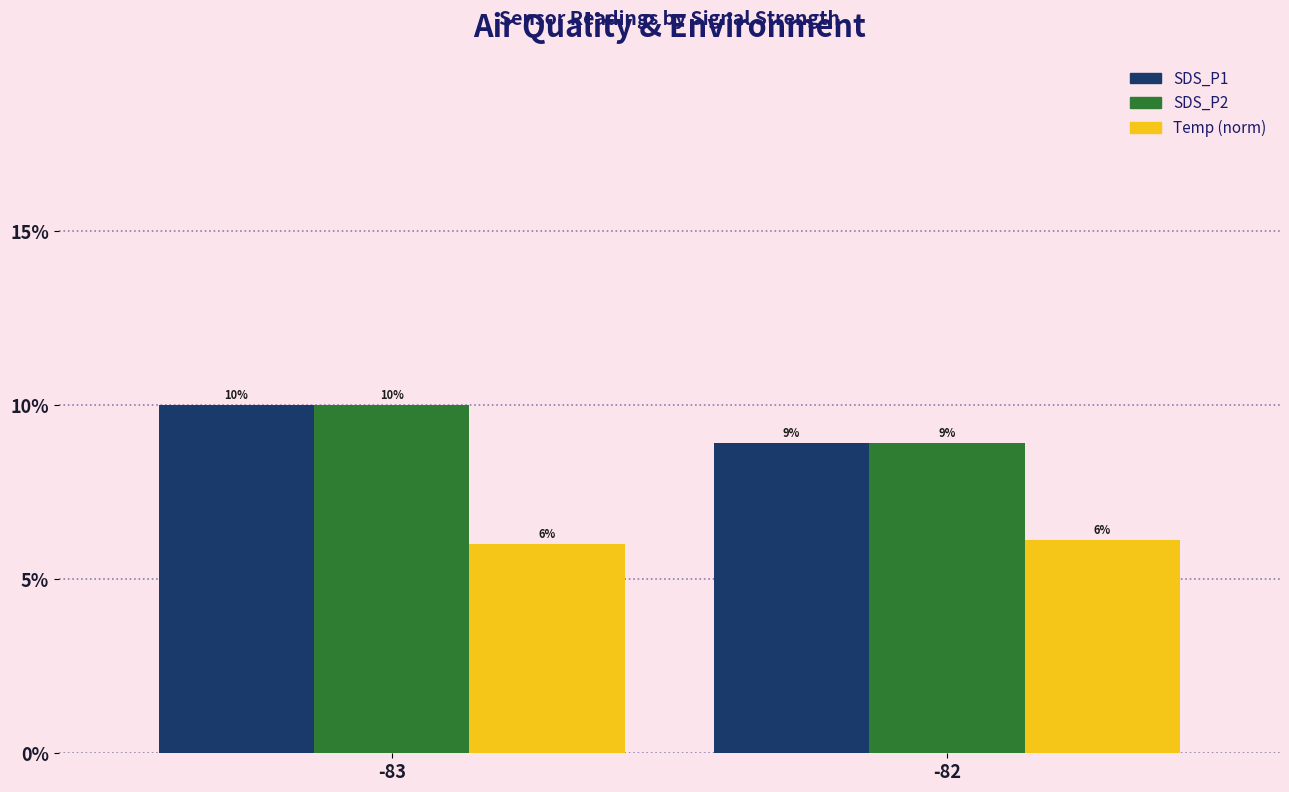

Reading left to right, what are all the values shown in this chart?

SDS_P1: 0.1	0.1
SDS_P2: 0.1	0.1
Temp (norm): 0.1	0.1